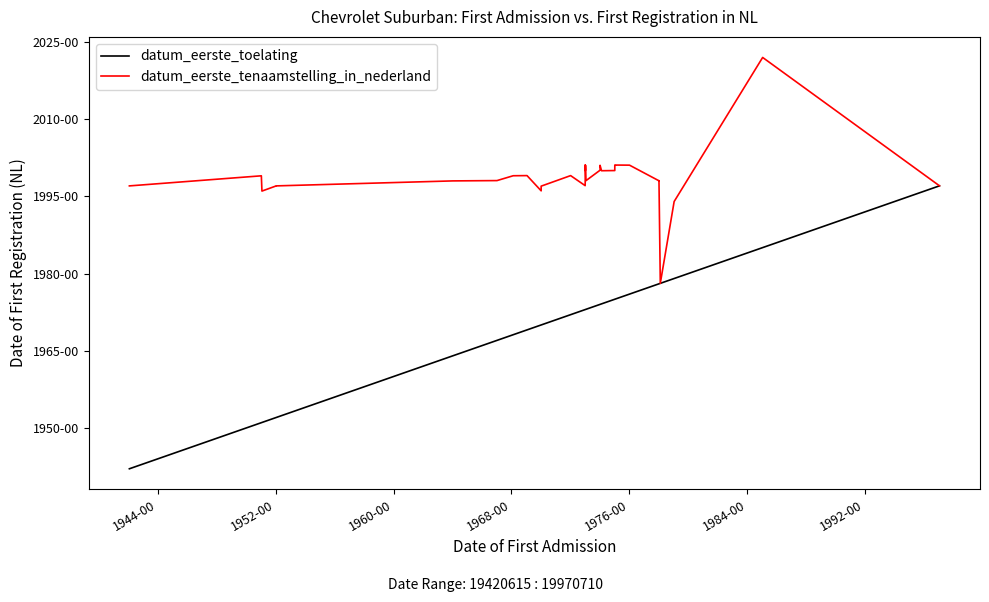

The value of datum_eerste_tenaamstelling_in_nederland at 35 is 26418279. True or false?

False